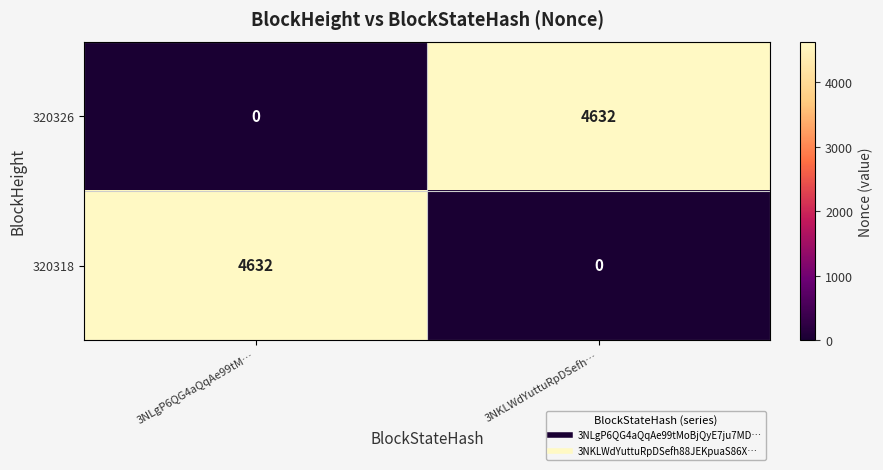

At which label does 320326 reach its peak?

3NKLWdYuttuRpDSefh…